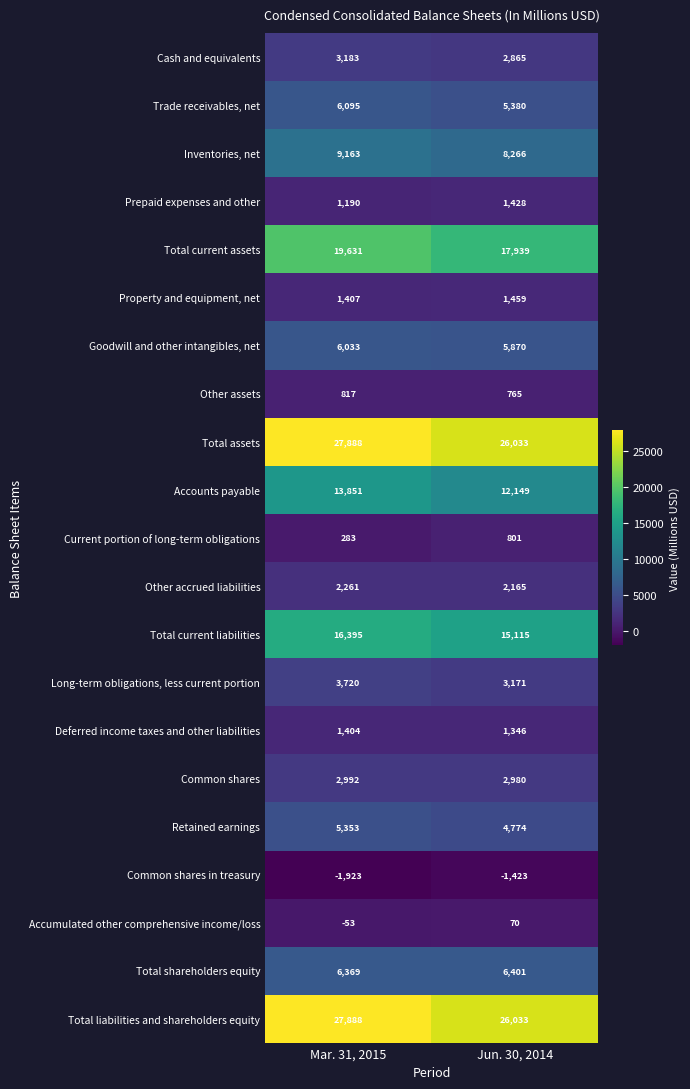

What is the spread (max minus min) of values at Mar. 31, 2015?

29811